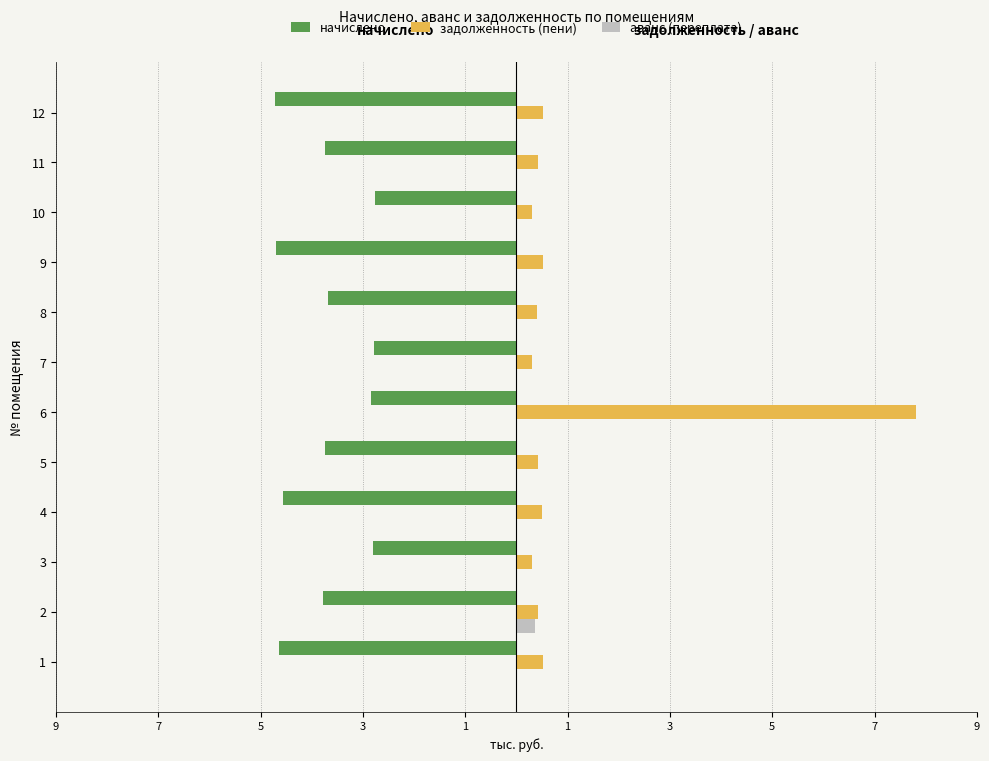

What are all the series names shown in the legend?

начислено, задолженность (пени), аванс (переплата)